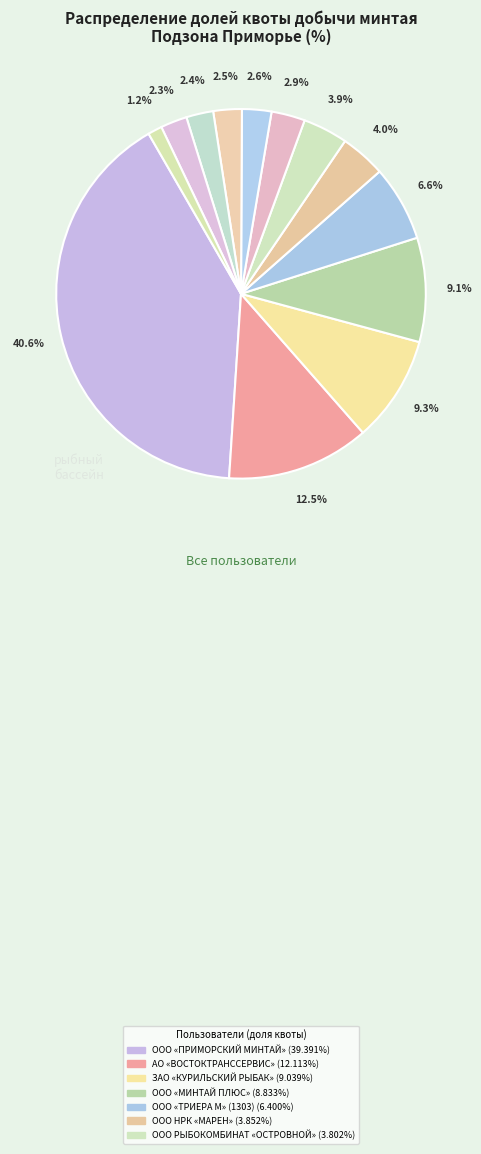

How many slices are in this pie chart?

13